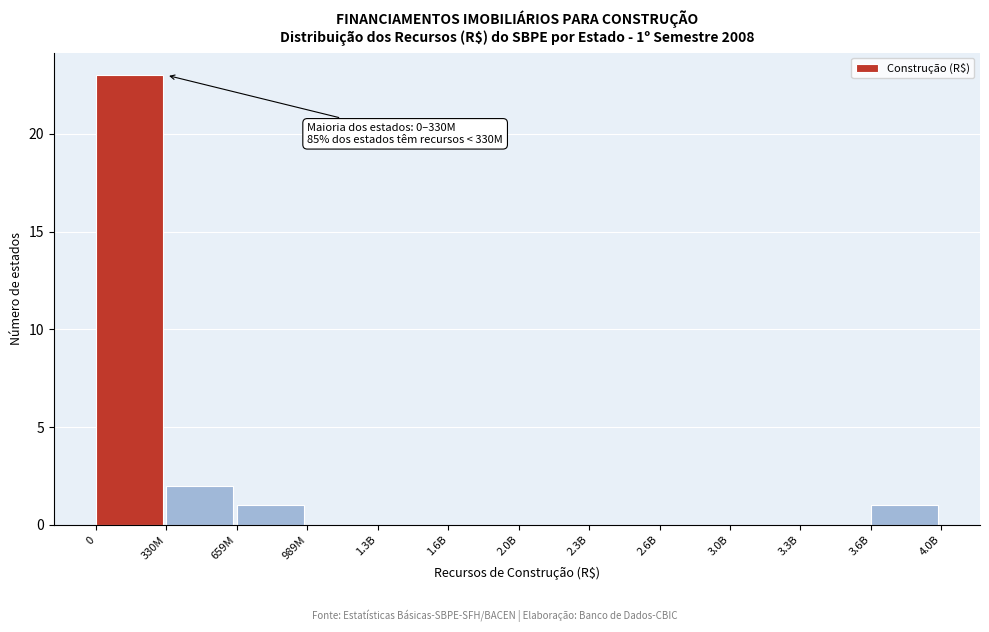

Reading left to right, extract all data points from this chart.

0=23	330M=2	659M=1	989M=0	1.3B=0	1.6B=0	2.0B=0	2.3B=0	2.6B=0	3.0B=0	3.3B=0	3.6B=1